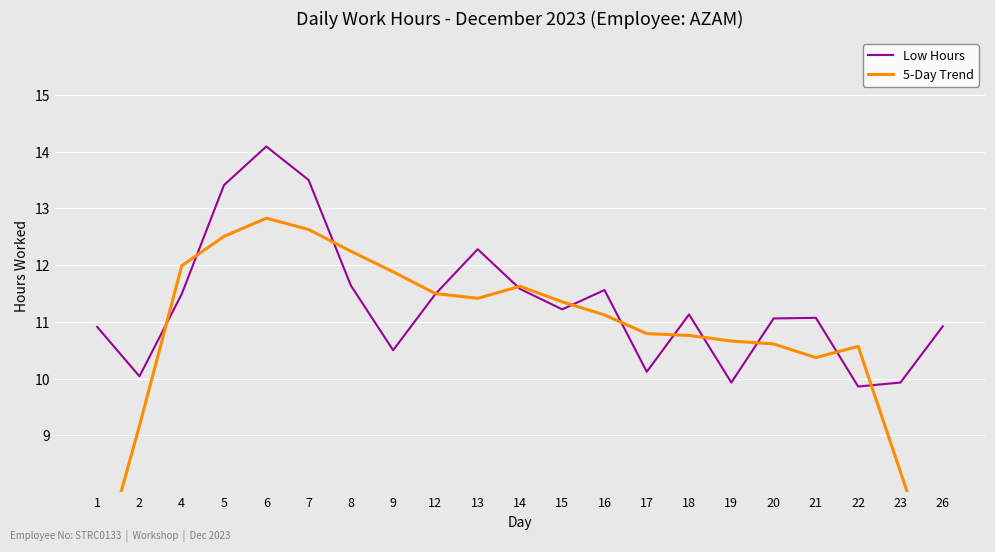

What is the value of the 5-Day Trend point at the 2nd from the left?

9.2